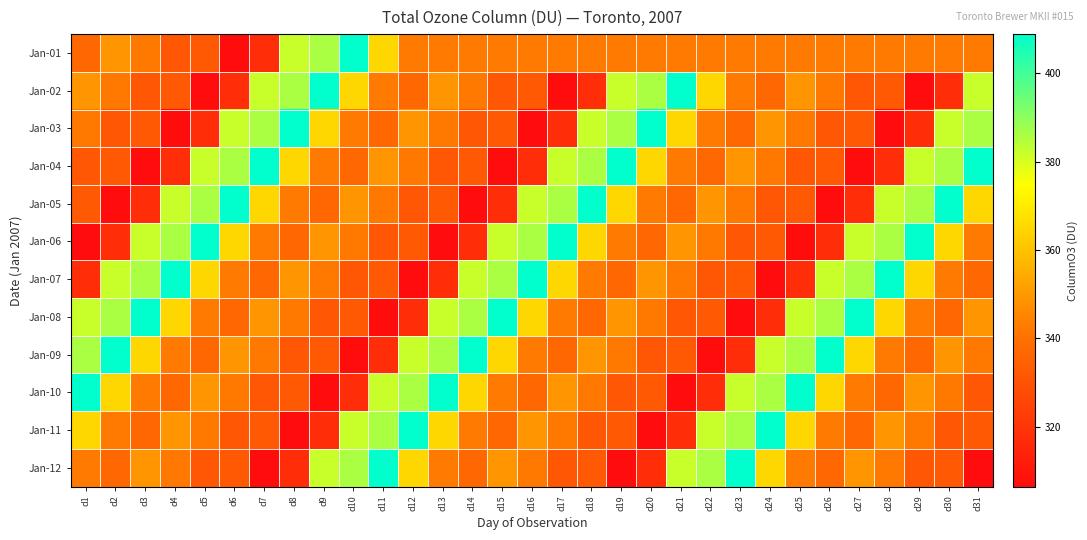

At how many categories does at least one series exceed 331?

31